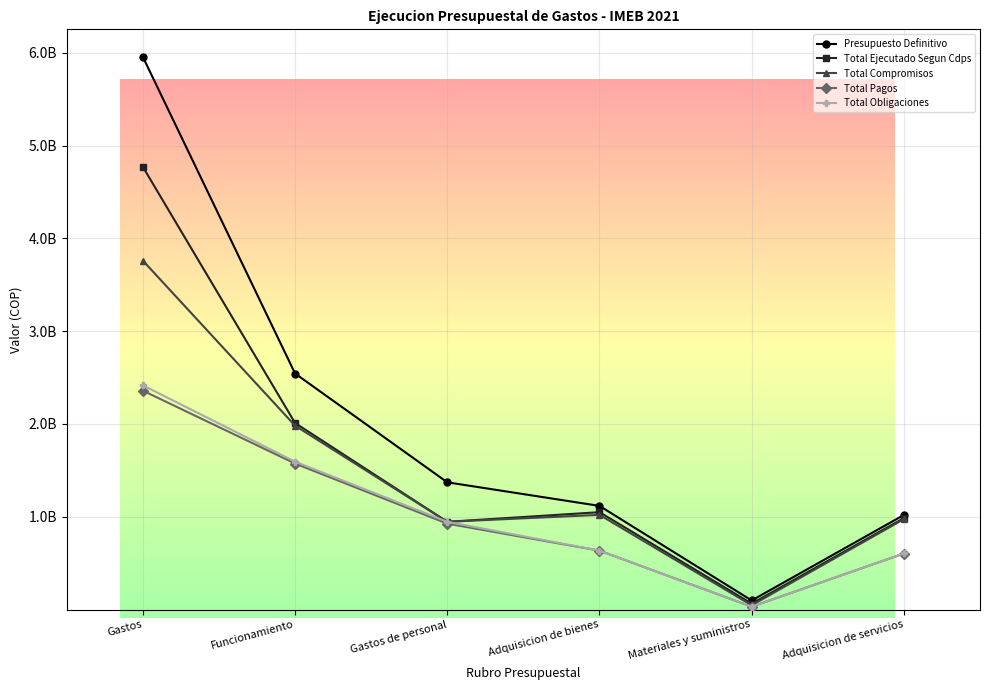

What are all the series names shown in the legend?

Presupuesto Definitivo, Total Ejecutado Segun Cdps, Total Compromisos, Total Pagos, Total Obligaciones